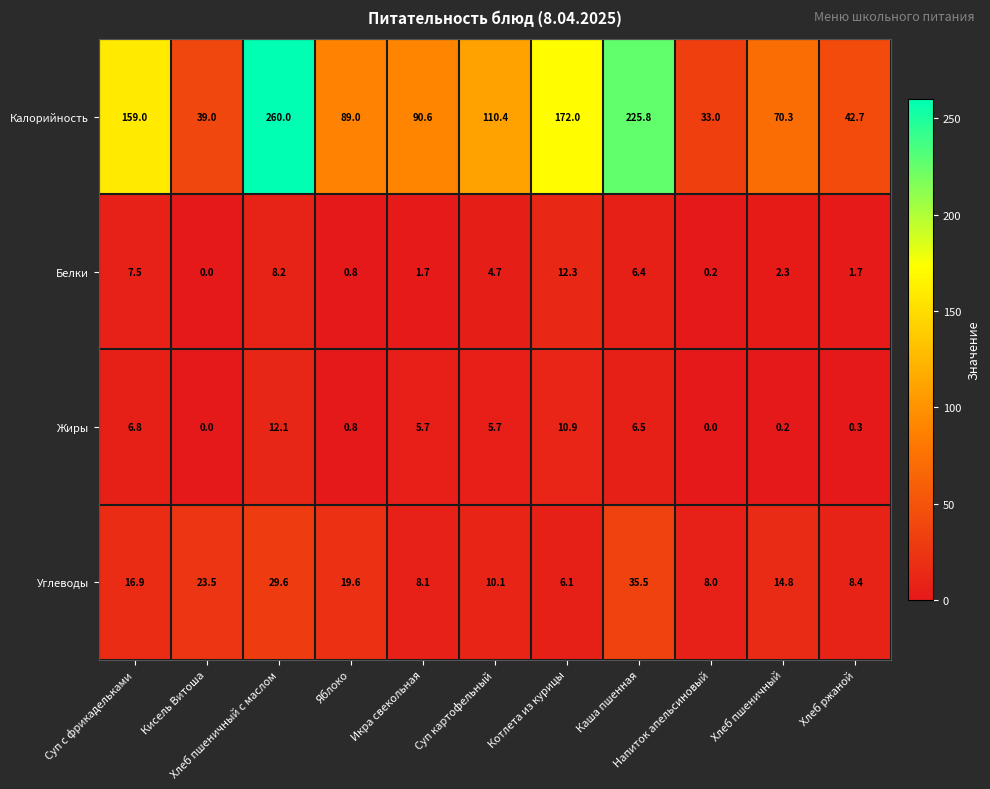

What is the maximum value shown in the chart?

260.0